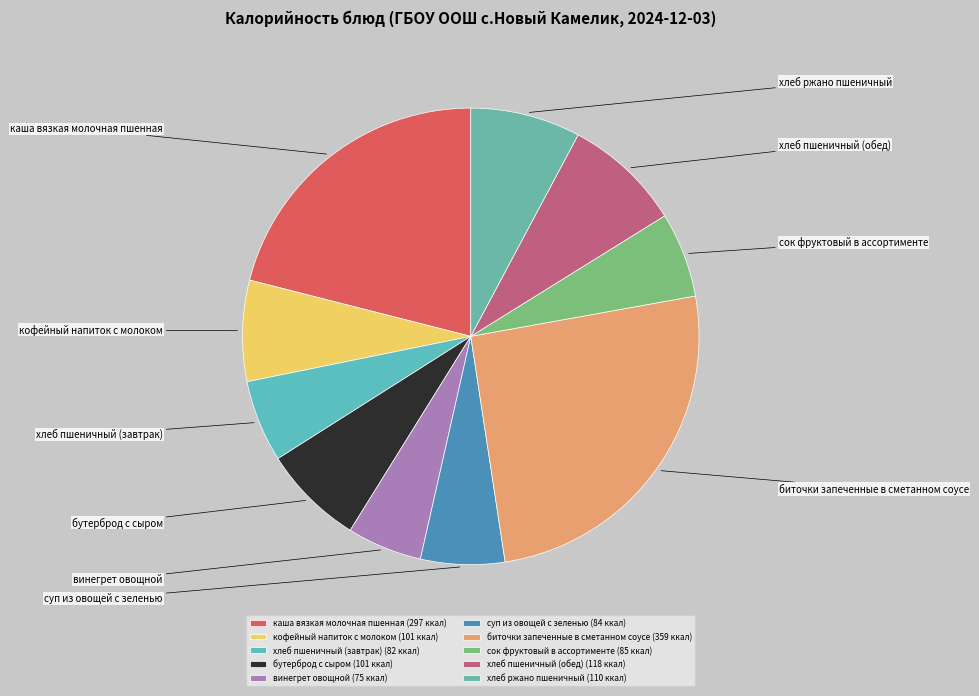

Rank the categories by value from highest to lowest.

биточки запеченные в сметанном соусе, каша вязкая молочная пшенная, хлеб пшеничный (обед), хлеб ржано пшеничный, кофейный напиток с молоком, бутерброд с сыром, сок фруктовый в ассортименте, суп из овощей с зеленью, хлеб пшеничный (завтрак), винегрет овощной